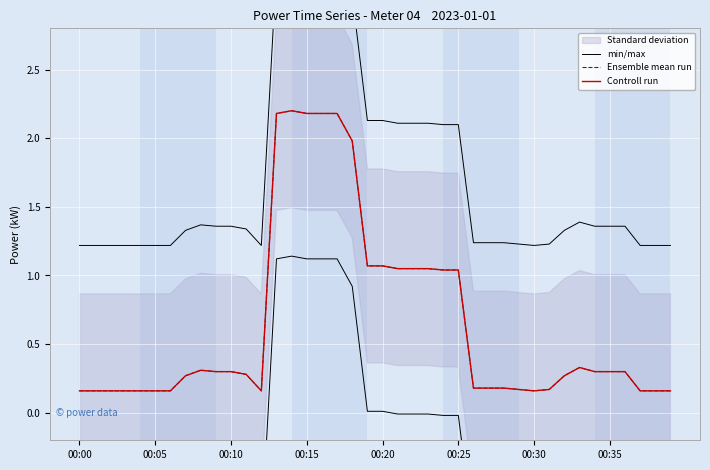

At which label is min/max closest to 2?

24